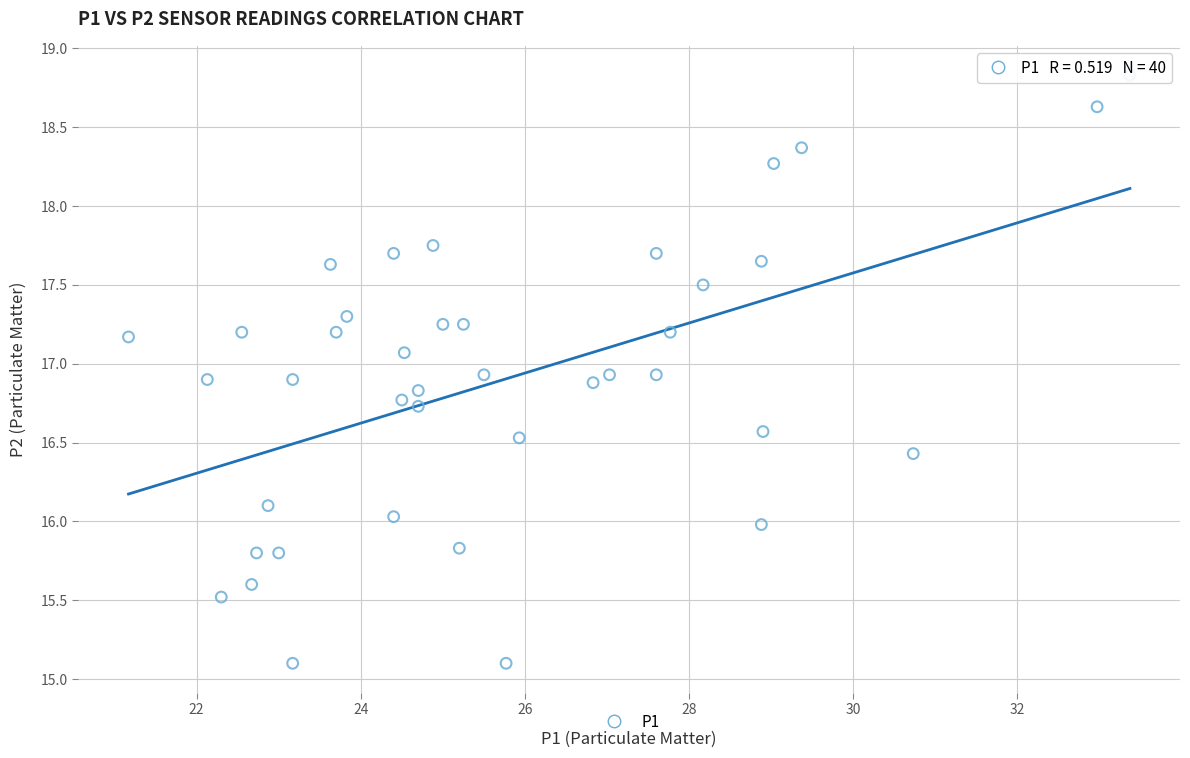

What is the range of X values (max minus min)?

12.2